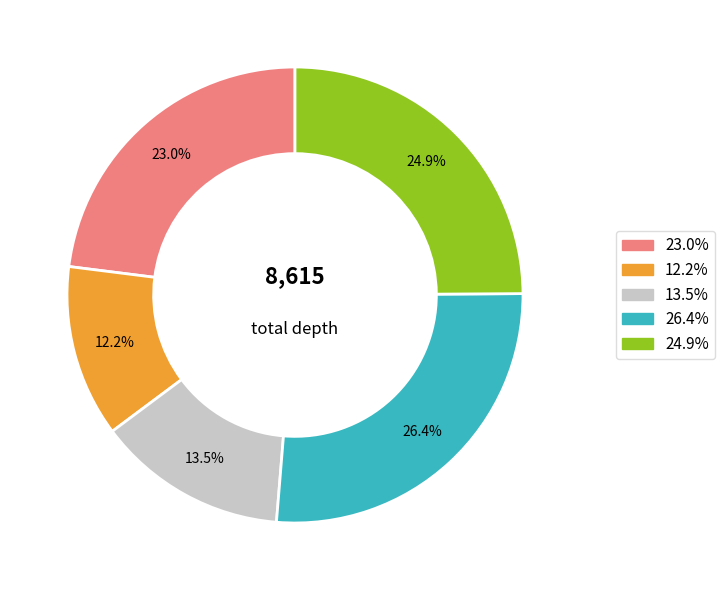

Is there any slice that represents more than half of the pie?

No